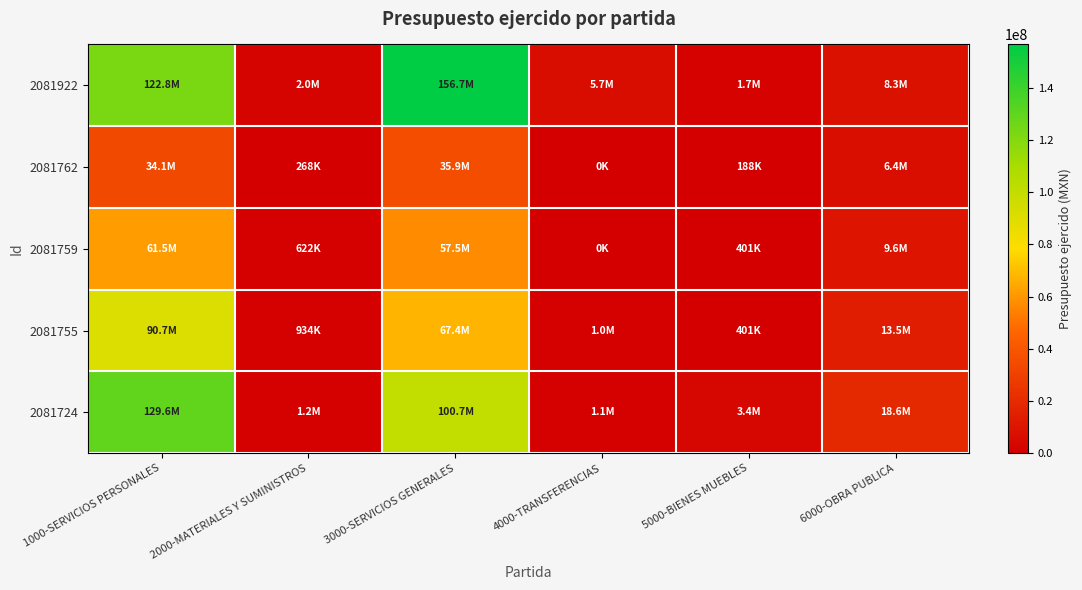

Reading left to right, transcribe all the data shown in this chart.

2081922: 1000-SERVICIOS PERSONALES=122824985.8	2000-MATERIALES Y SUMINISTROS=2002954.4	3000-SERVICIOS GENERALES=156679062.2	4000-TRANSFERENCIAS=5680030.0	5000-BIENES MUEBLES=1701582.7	6000-OBRA PUBLICA=8307207.4
2081762: 1000-SERVICIOS PERSONALES=34067367.4	2000-MATERIALES Y SUMINISTROS=267933.9	3000-SERVICIOS GENERALES=35913501.6	4000-TRANSFERENCIAS=0.0	5000-BIENES MUEBLES=188077.9	6000-OBRA PUBLICA=6410593.6
2081759: 1000-SERVICIOS PERSONALES=61489881.4	2000-MATERIALES Y SUMINISTROS=622048.1	3000-SERVICIOS GENERALES=57514929.1	4000-TRANSFERENCIAS=0.0	5000-BIENES MUEBLES=400844.5	6000-OBRA PUBLICA=9560236.2
2081755: 1000-SERVICIOS PERSONALES=90676853.4	2000-MATERIALES Y SUMINISTROS=934041.8	3000-SERVICIOS GENERALES=67351085.5	4000-TRANSFERENCIAS=1000000.0	5000-BIENES MUEBLES=400844.5	6000-OBRA PUBLICA=13548066.7
2081724: 1000-SERVICIOS PERSONALES=129638209.9	2000-MATERIALES Y SUMINISTROS=1216785.3	3000-SERVICIOS GENERALES=100657359.3	4000-TRANSFERENCIAS=1100000.0	5000-BIENES MUEBLES=3427243.1	6000-OBRA PUBLICA=18612055.0